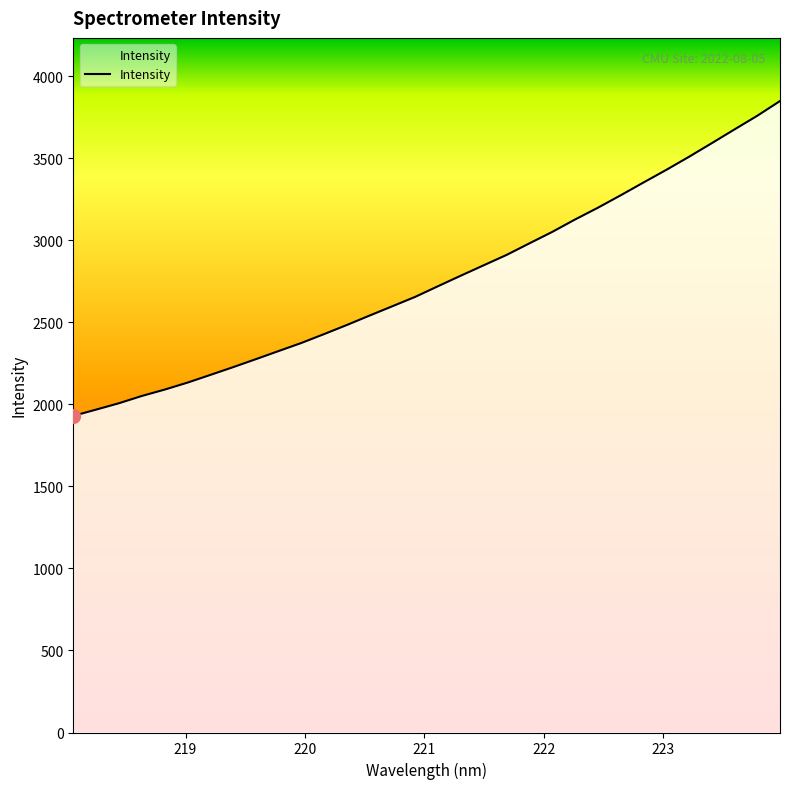

What is the maximum value shown in the chart?

3848.3